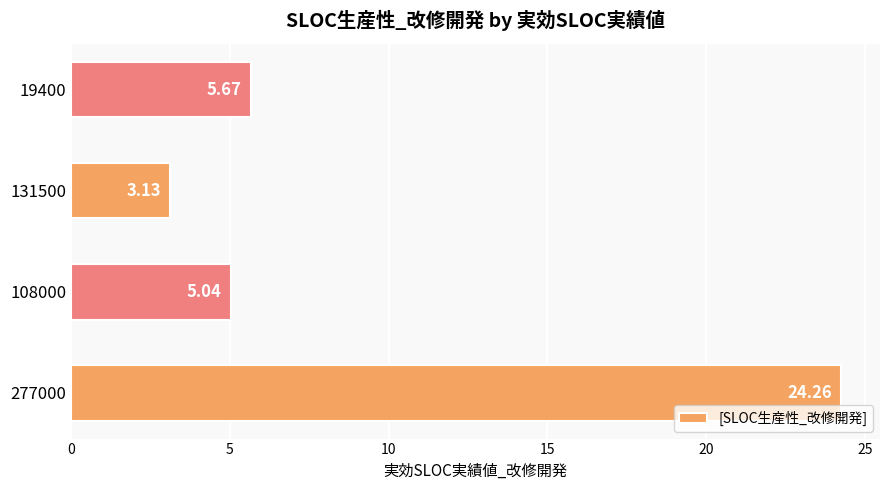

Rank the categories by value from highest to lowest.

277000, 19400, 108000, 131500